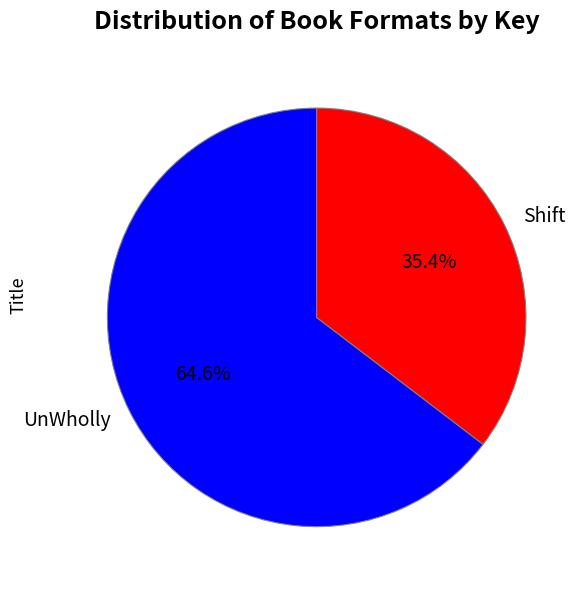

Does any single category account for the majority?

Yes